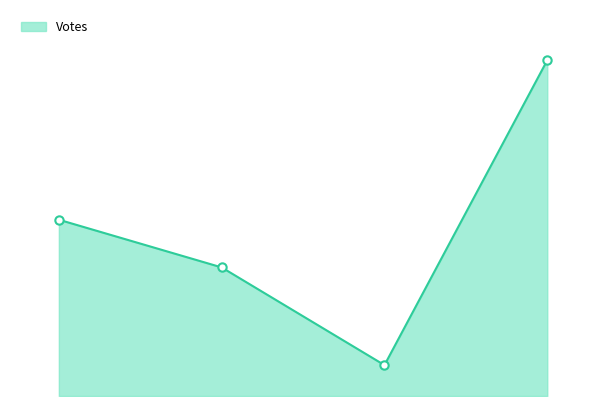

What is the smallest value displayed?

79